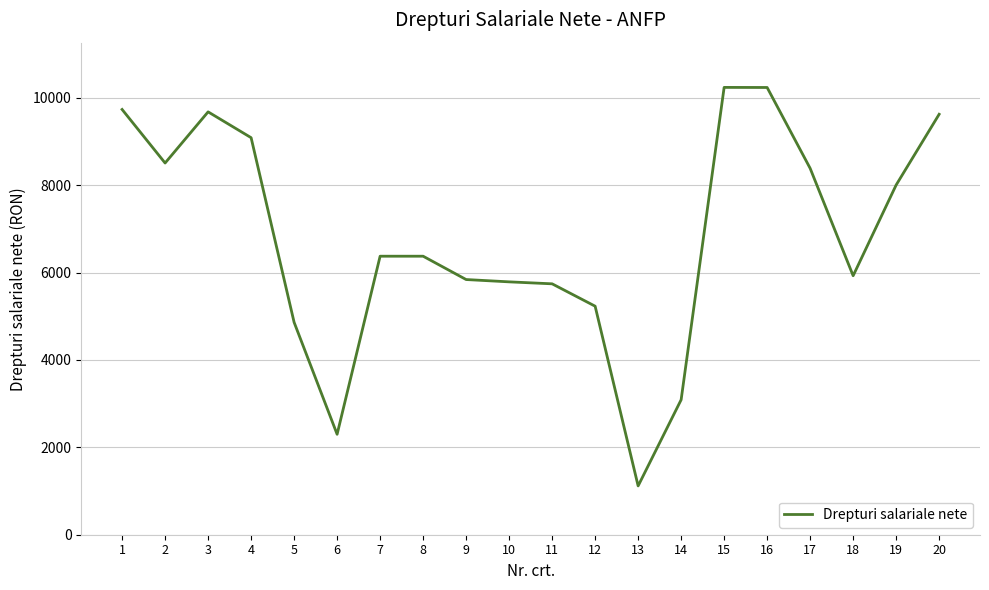

How many lines are shown in the chart?

1